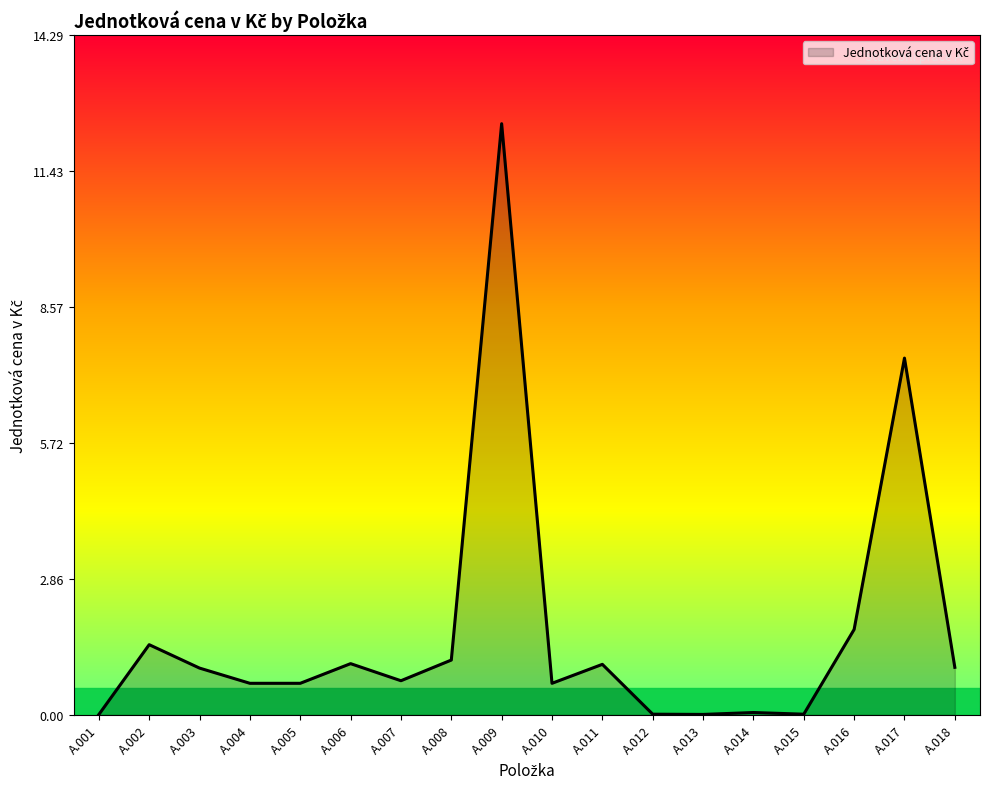

Which category has the highest value across all series?

A.009